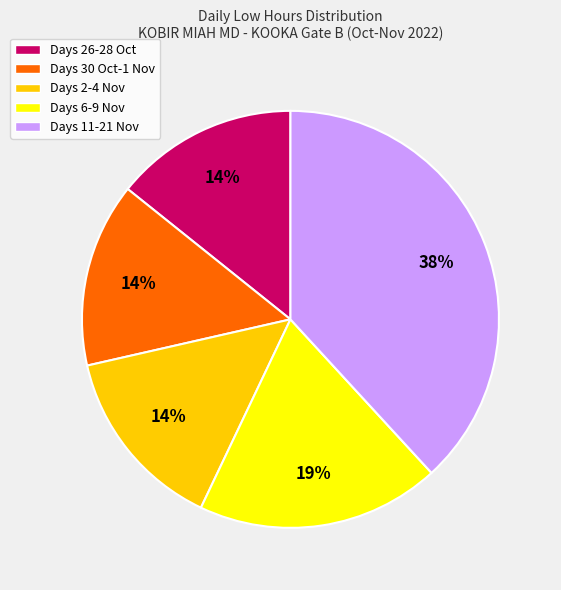

Is there a majority slice in this chart?

No